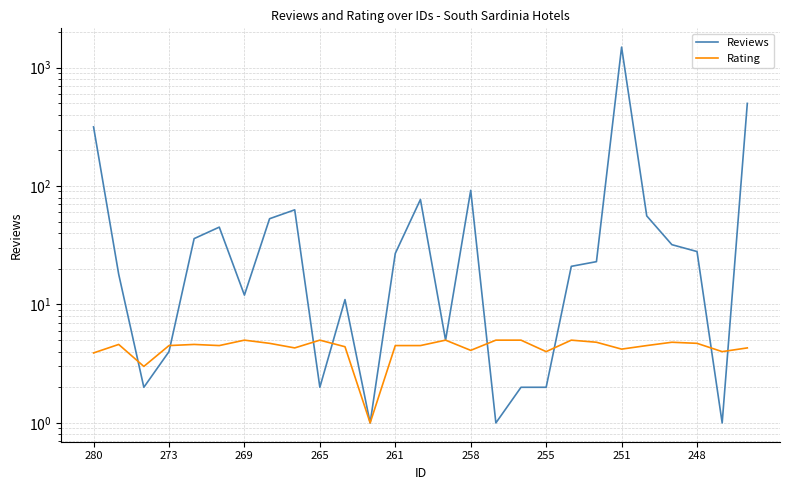

What is the sum of the Rating values at 11 and 20?

5.8